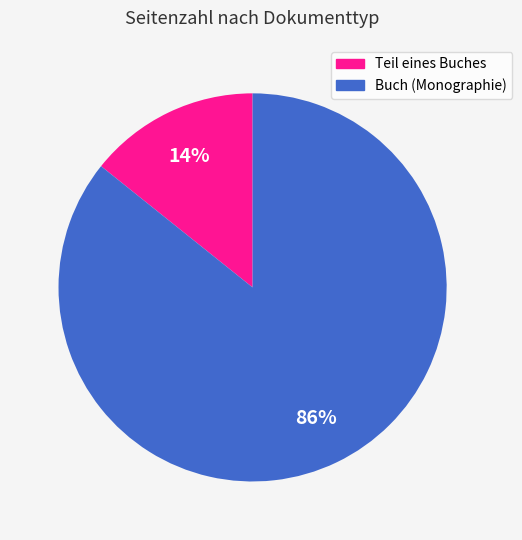

What is the majority slice?

Buch (Monographie)